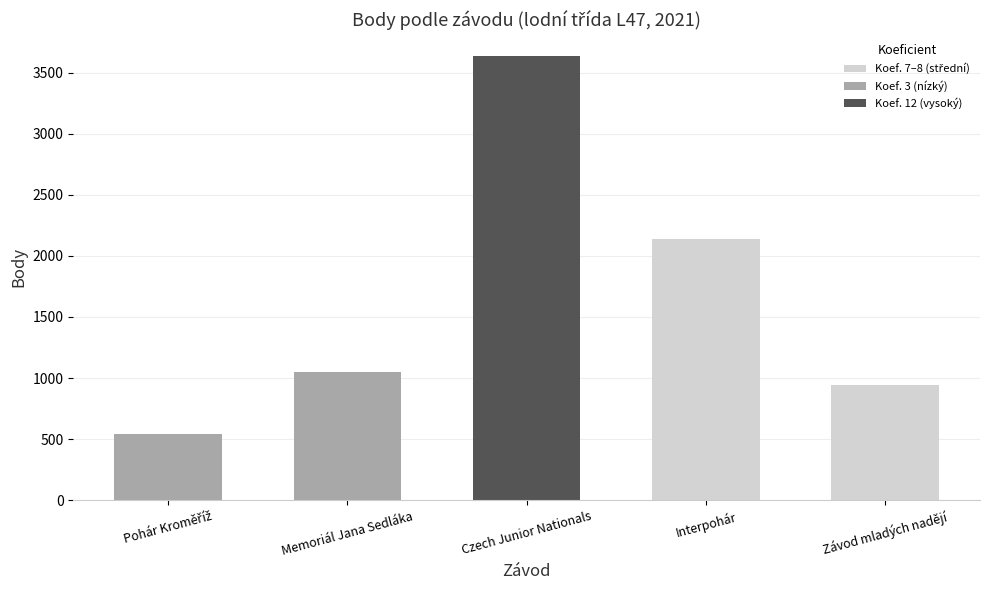

How many categories are shown in the chart?

5